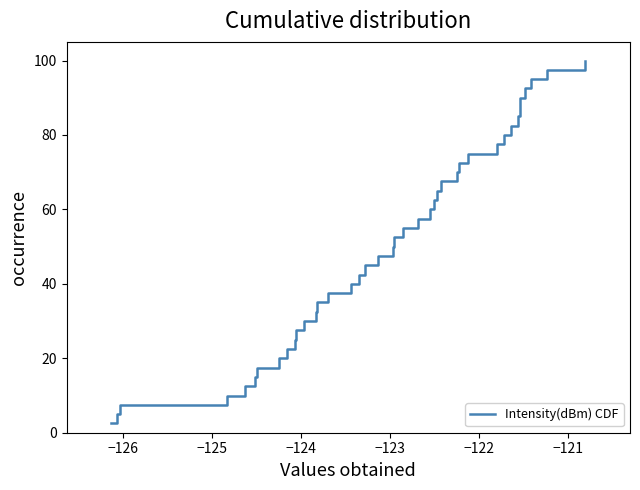

What is the minimum value shown in the chart?

2.5